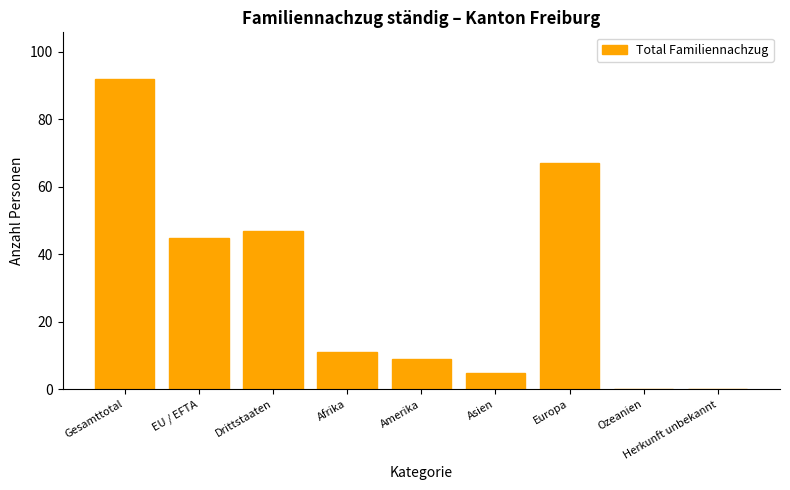

How many data points does each series have?

9